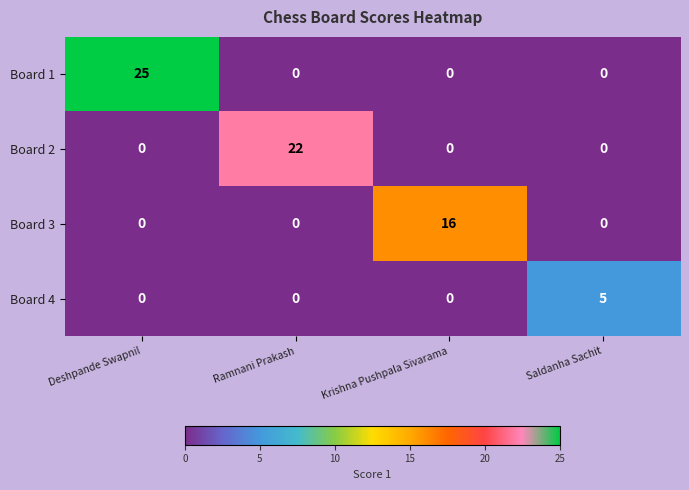

What is the approximate value of Board 2 at Ramnani Prakash?

22